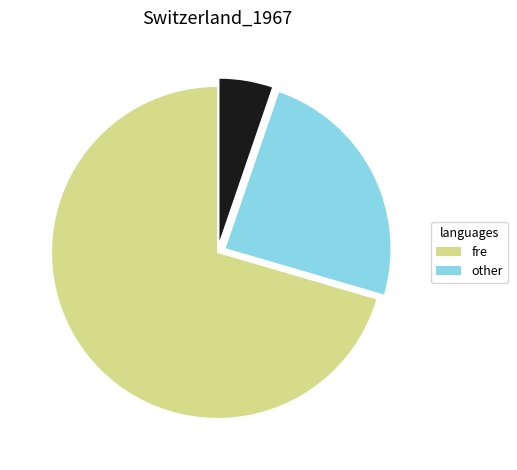

Is there any slice that represents more than half of the pie?

Yes